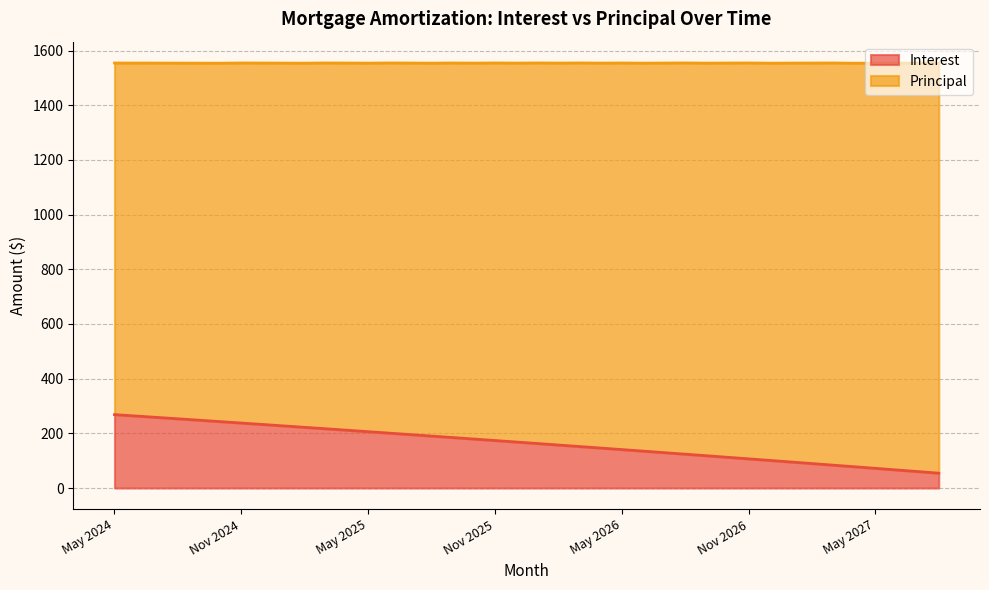

What is the difference between the maximum and minimum values?

214.2